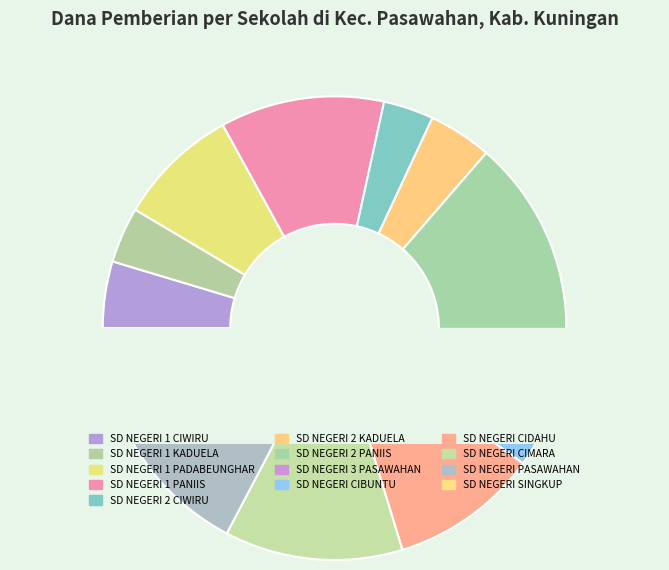

What is the ratio of the value at SD NEGERI PASAWAHAN to the value at SD NEGERI 1 KADUELA?

2.9